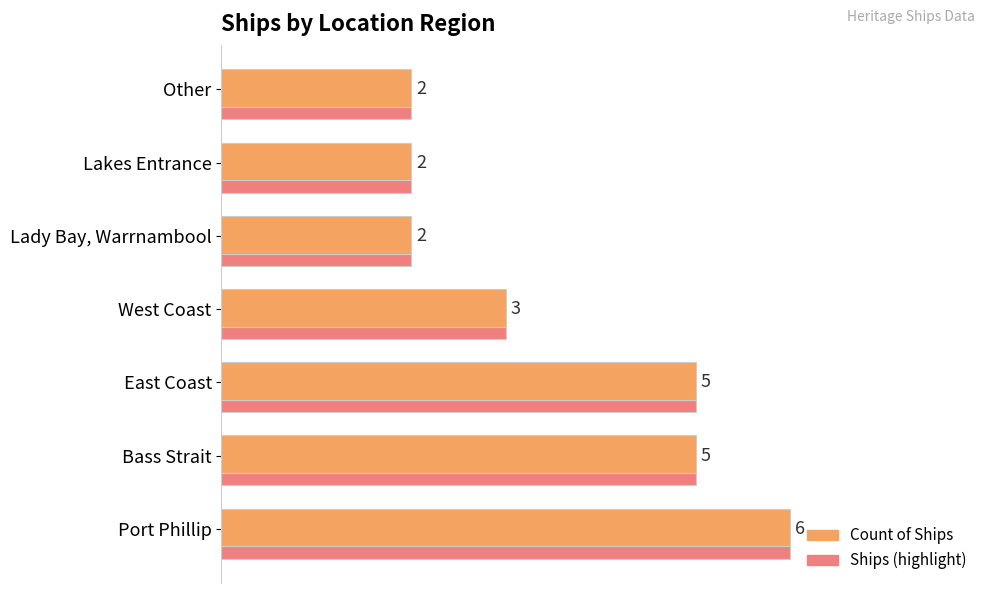

At which category is the sum across all series the highest?

Port Phillip